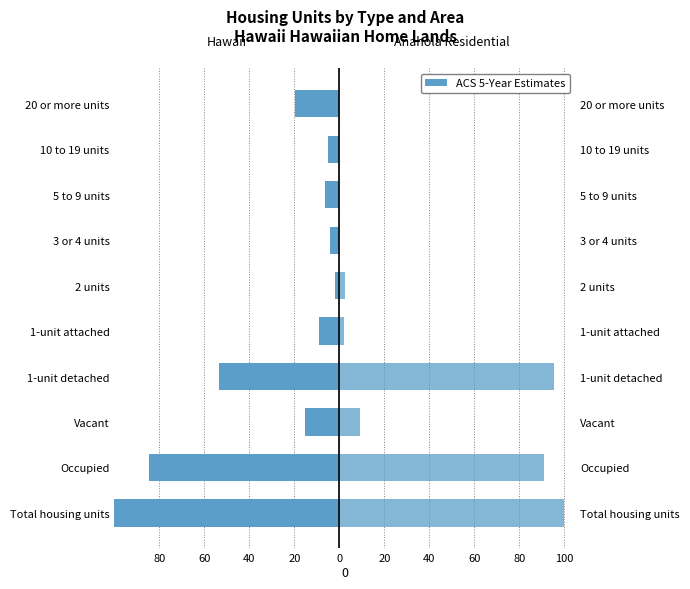

Is it true that Anahola Residential equals 32.3 at 20 or more units?

False